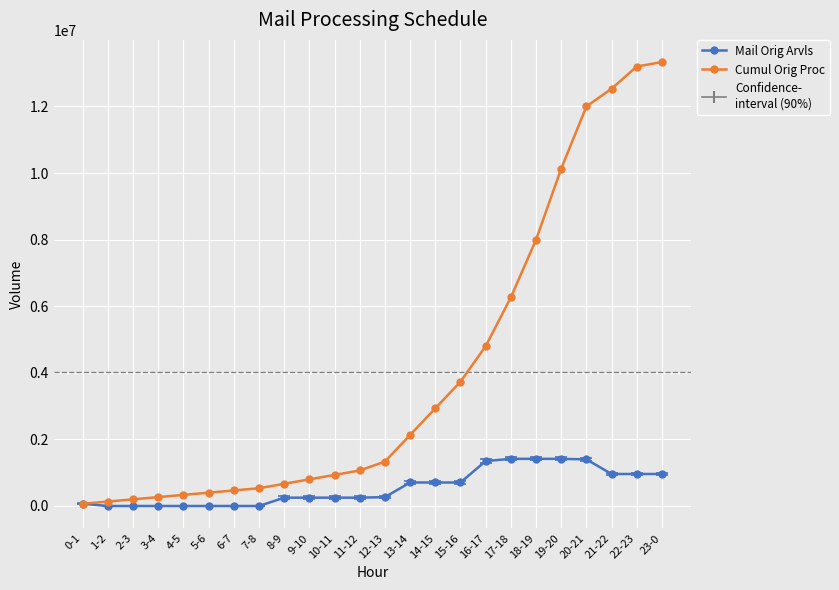

What is the label of the 16th point from the left?

15-16